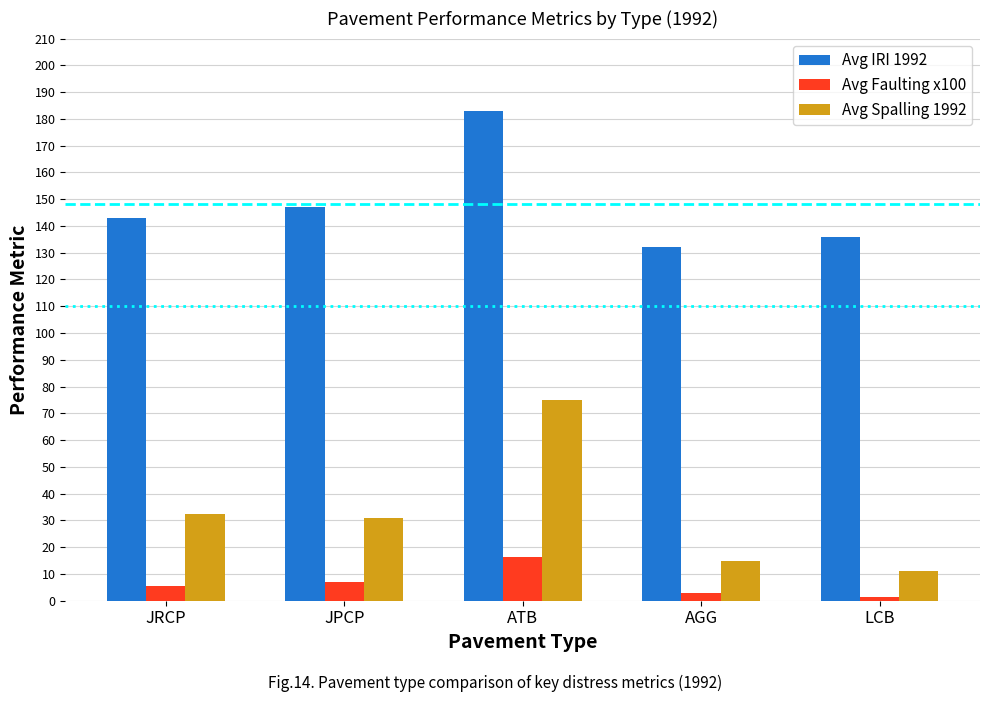

Which series has the widest spread of values?

Avg Spalling 1992